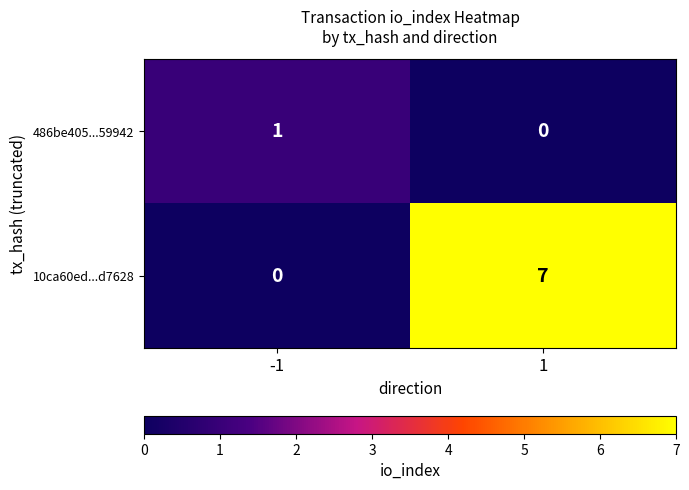

What is the maximum value shown in the chart?

7